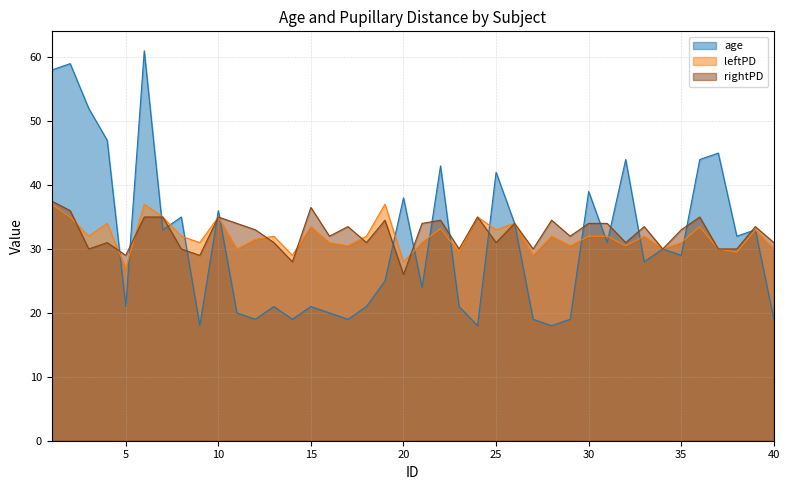

At how many categories does at least one series exceed 40?

10